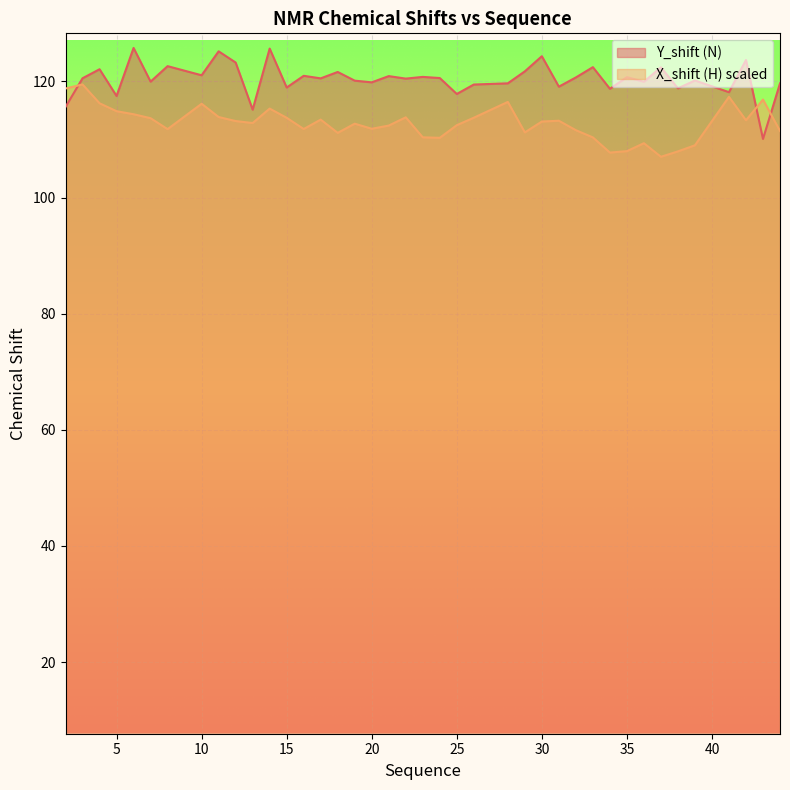

Reading left to right, what are all the values shown in this chart?

Y_shift (N): 2=115.6	3=120.5	4=122.1	5=117.5	6=125.8	7=120.0	8=122.6	10=121.1	11=125.2	12=123.3	13=115.1	14=125.7	15=119.0	16=121.0	17=120.5	18=121.6	19=120.1	20=119.8	21=120.9	22=120.5	23=120.8	24=120.6	25=117.8	26=119.5	28=119.7	29=121.7	30=124.3	31=119.1	32=120.7	33=122.5	34=118.7	35=120.7	36=119.9	37=122.4	38=118.8	39=120.2	41=118.2	42=123.7	43=110.1	44=119.7
X_shift (H): 2=118.8	3=119.5	4=116.2	5=114.9	6=114.3	7=113.7	8=111.8	10=116.2	11=113.9	12=113.2	13=112.8	14=115.3	15=113.7	16=111.8	17=113.4	18=111.1	19=112.7	20=111.8	21=112.4	22=113.8	23=110.4	24=110.3	25=112.5	26=113.7	28=116.5	29=111.2	30=113.1	31=113.2	32=111.6	33=110.4	34=107.7	35=108.0	36=109.4	37=107.0	38=108.0	39=109.0	41=117.3	42=113.3	43=116.9	44=111.5